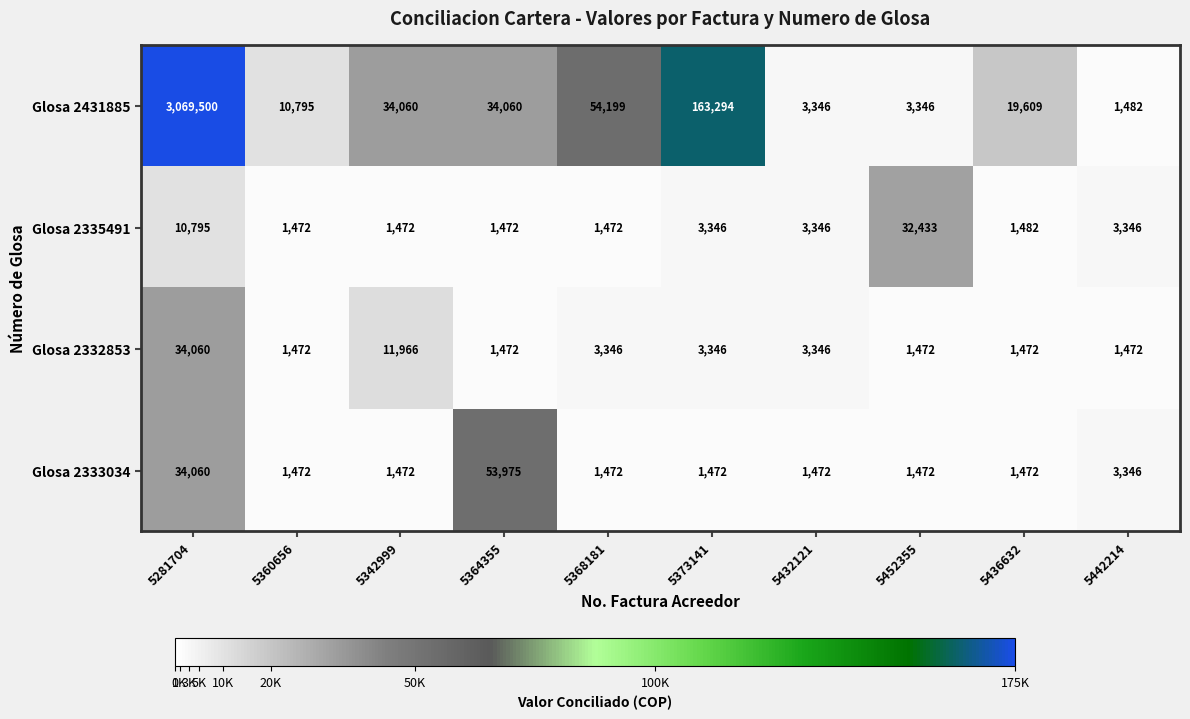

Where is Glosa 2332853 nearest to the value 17766?

5342999